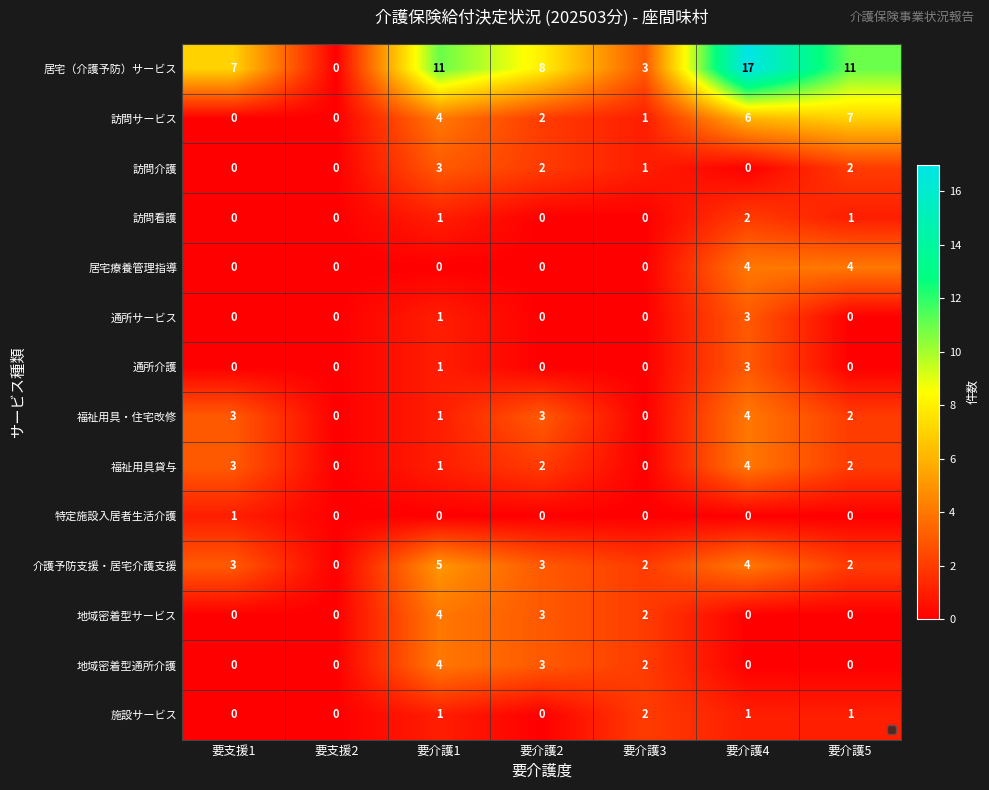

Which series has the largest range (max minus min)?

居宅（介護予防）サービス